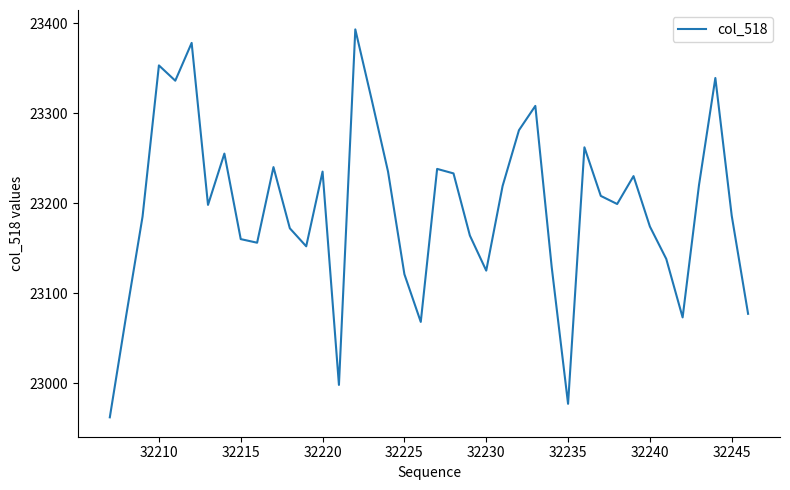

What is the maximum value shown in the chart?

23393